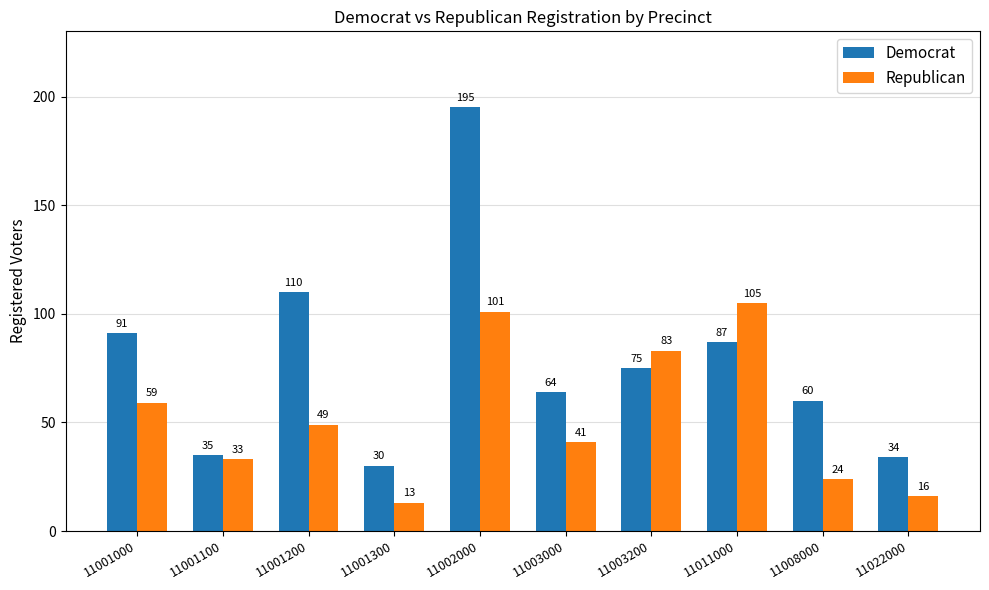

Which category has the lowest value in the Republican series?

11001300